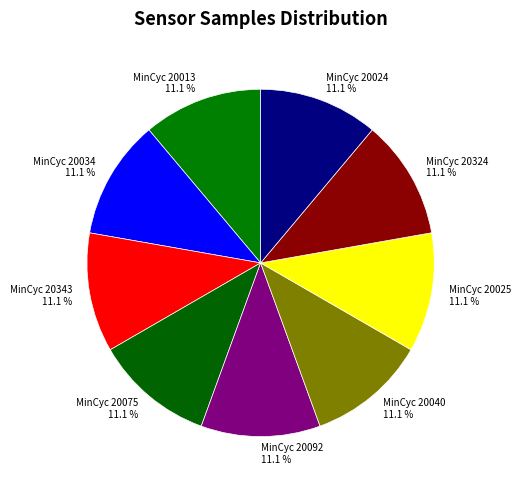

To the nearest percent, what is the average slice percentage?

11%